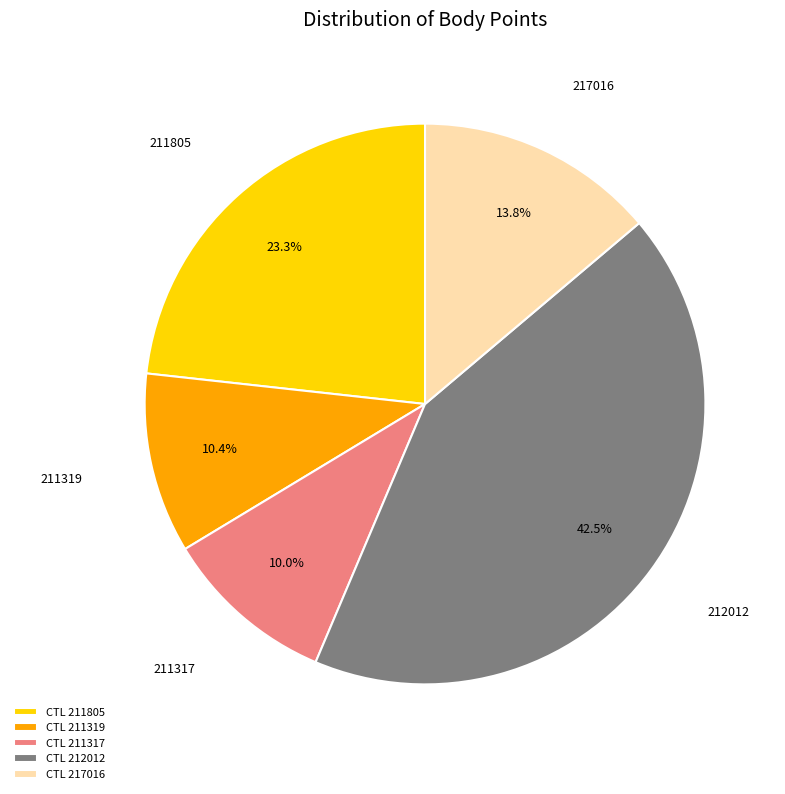

Is it true that 211805 is 37% of the pie?

False